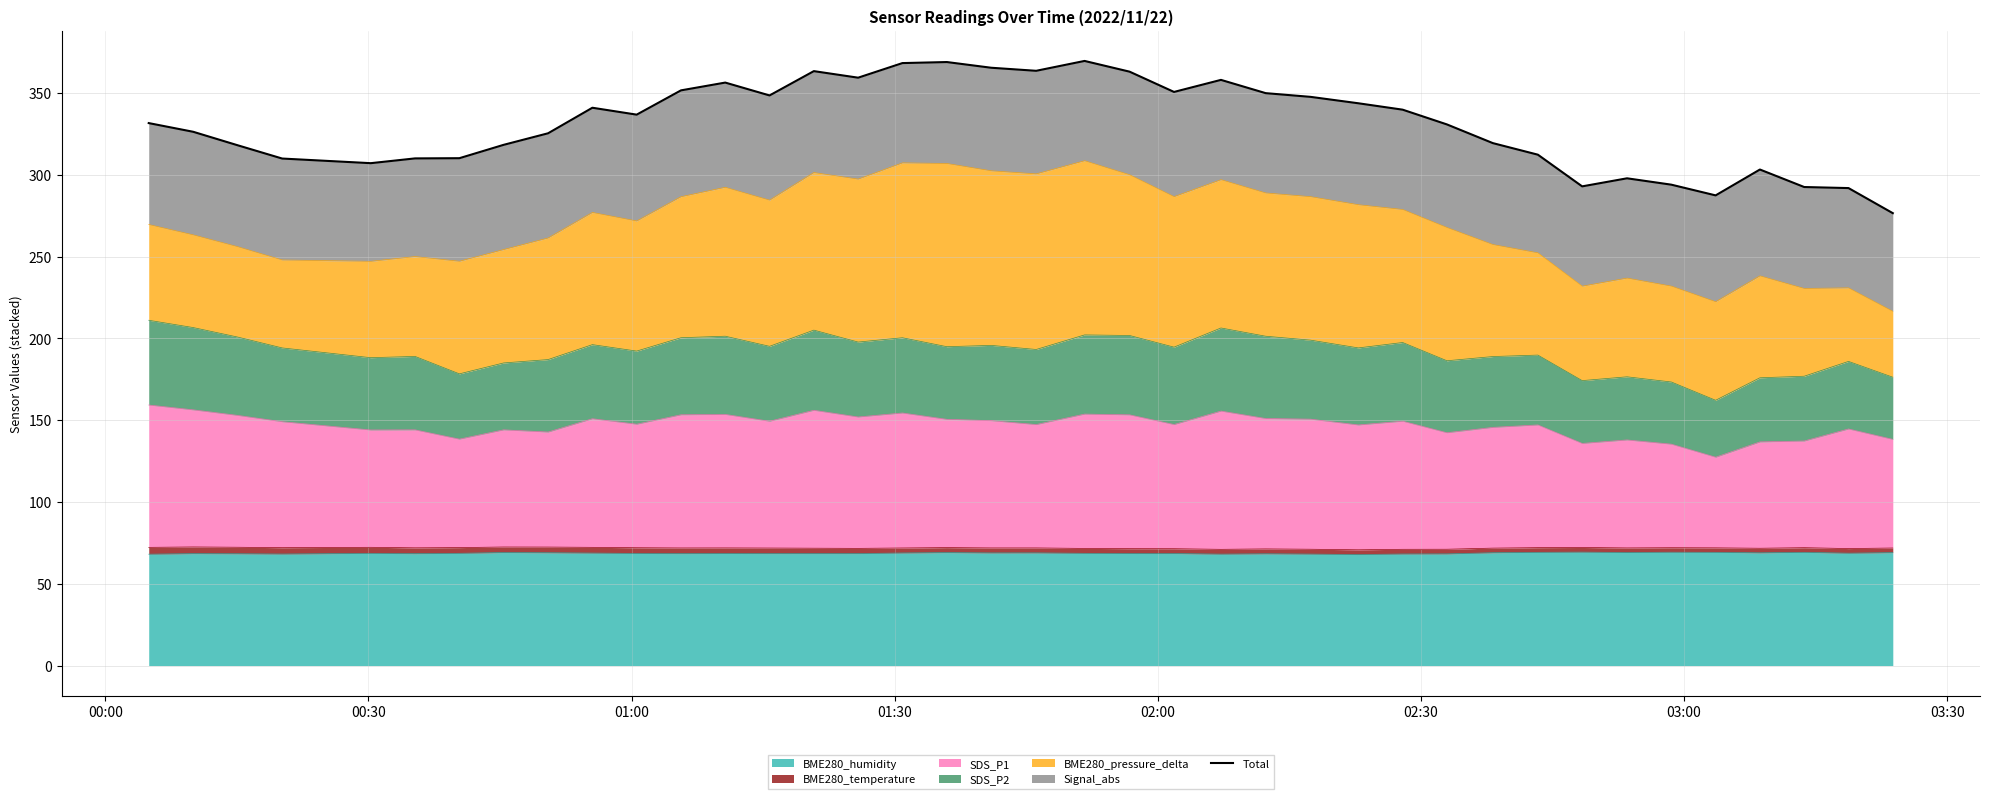

Count the number of values greater than 331.

20